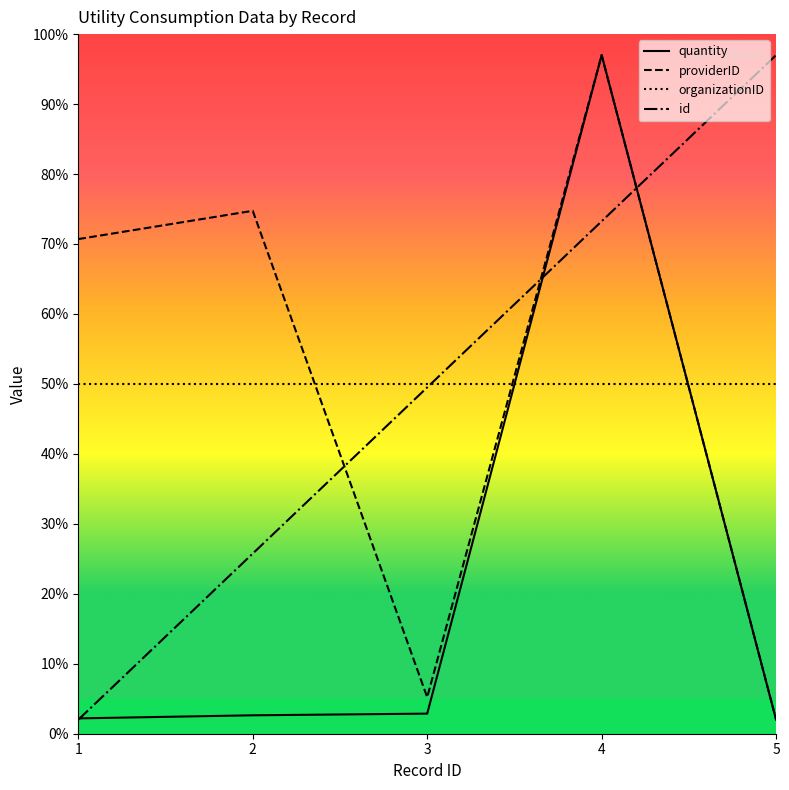

List the labels in order of id value, largest first.

5, 4, 3, 2, 1